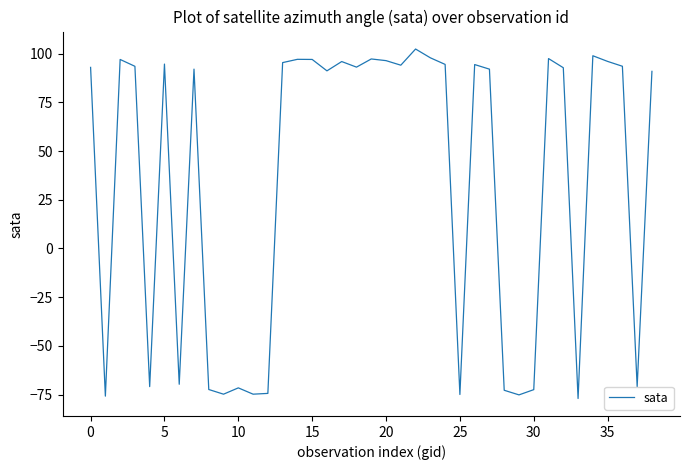

What is the greatest value displayed?

102.3